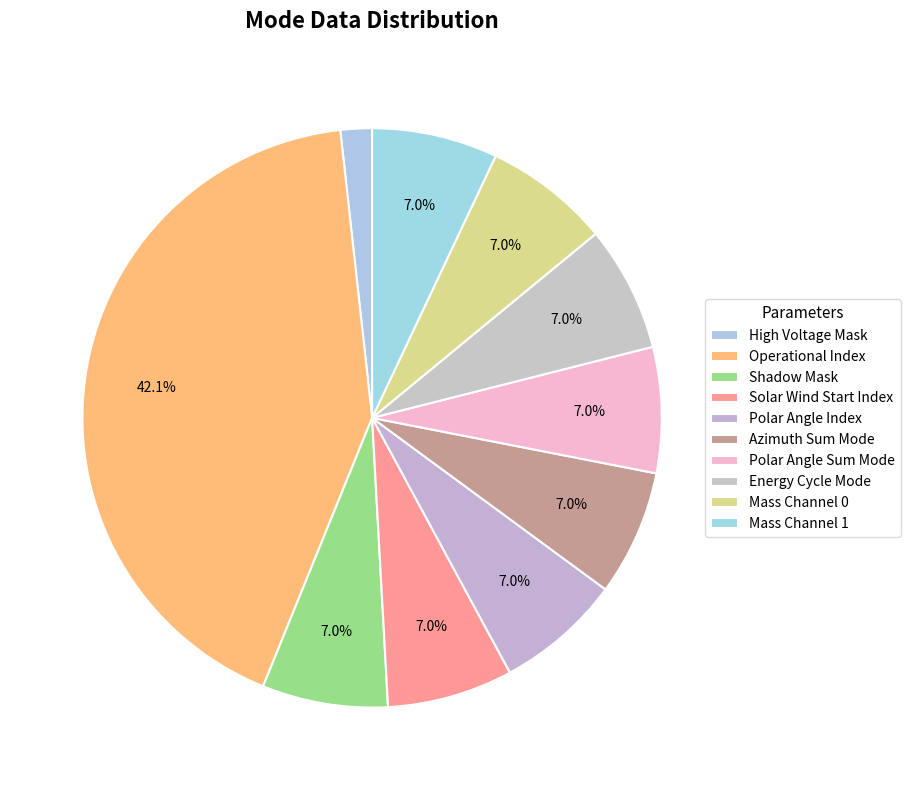

Count the number of slices in the pie.

10